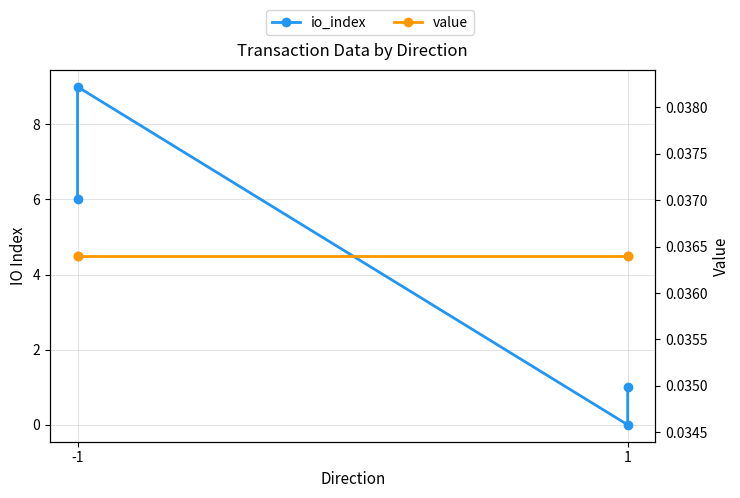

What is the sum of all value values?

0.1